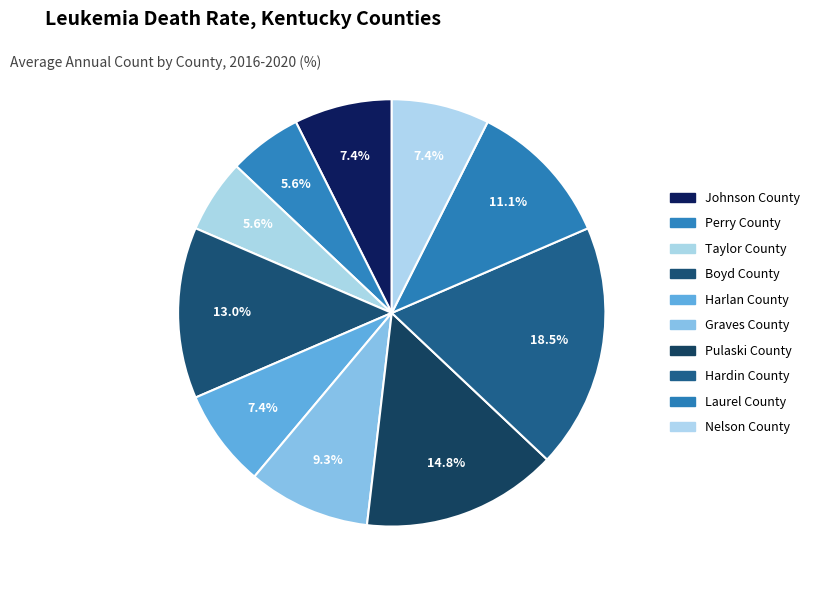

To the nearest percent, what portion does Laurel County represent?

11%